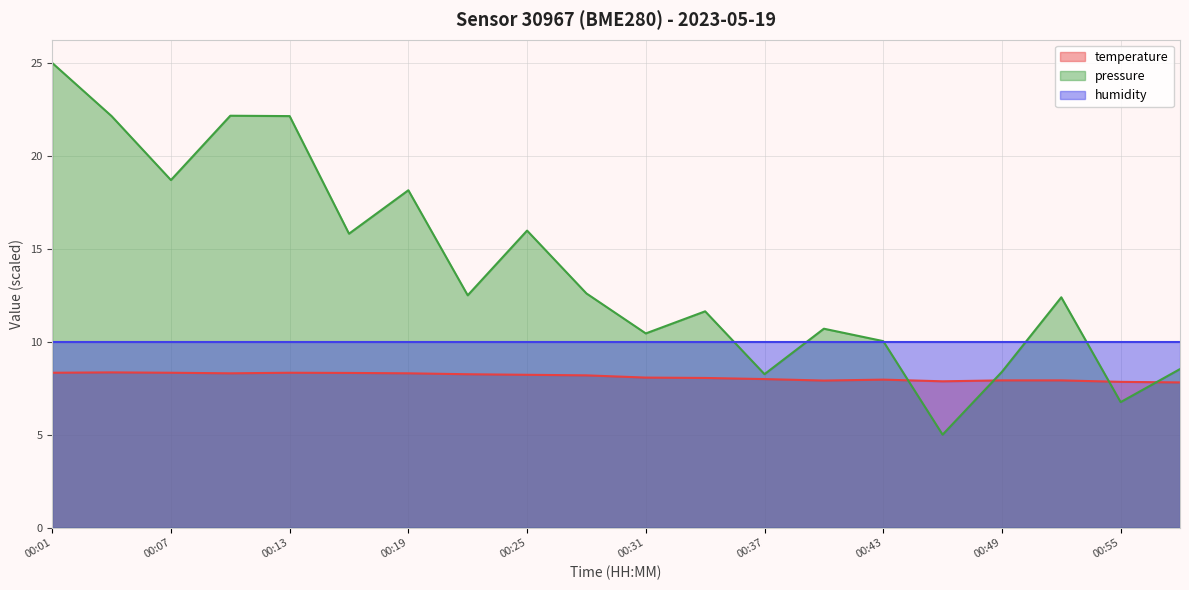

Does the chart display data point markers on the line(s)?

No